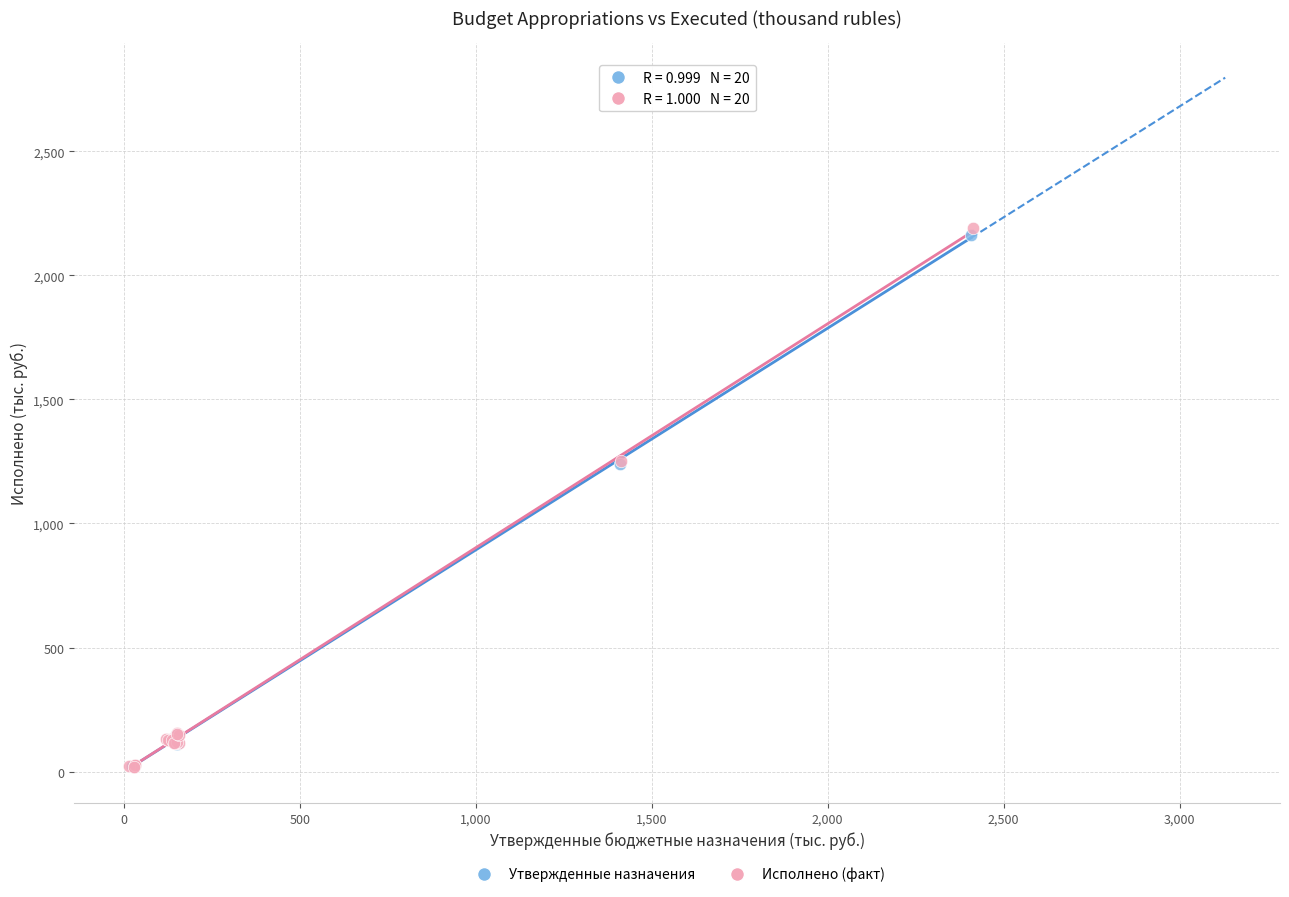

What are all the series names shown in the legend?

Утвержденные назначения, Исполнено (факт)